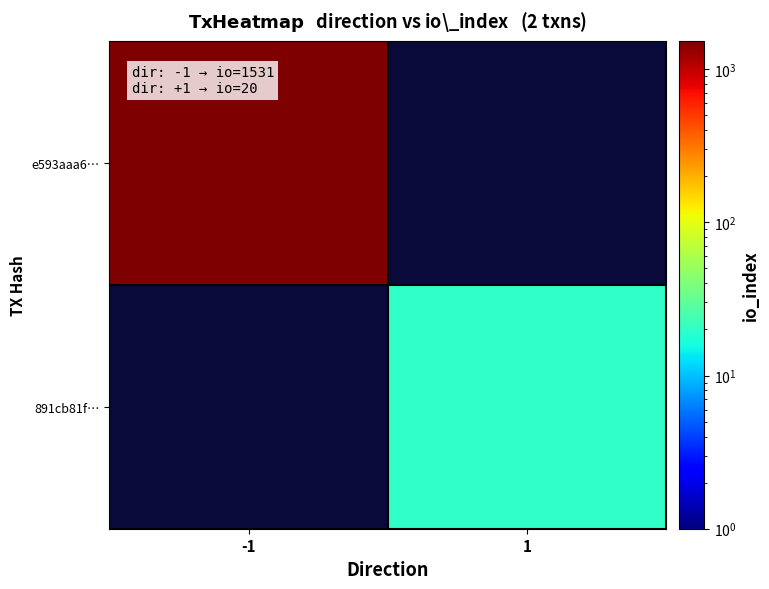

Which category has the lowest value across all series?

1